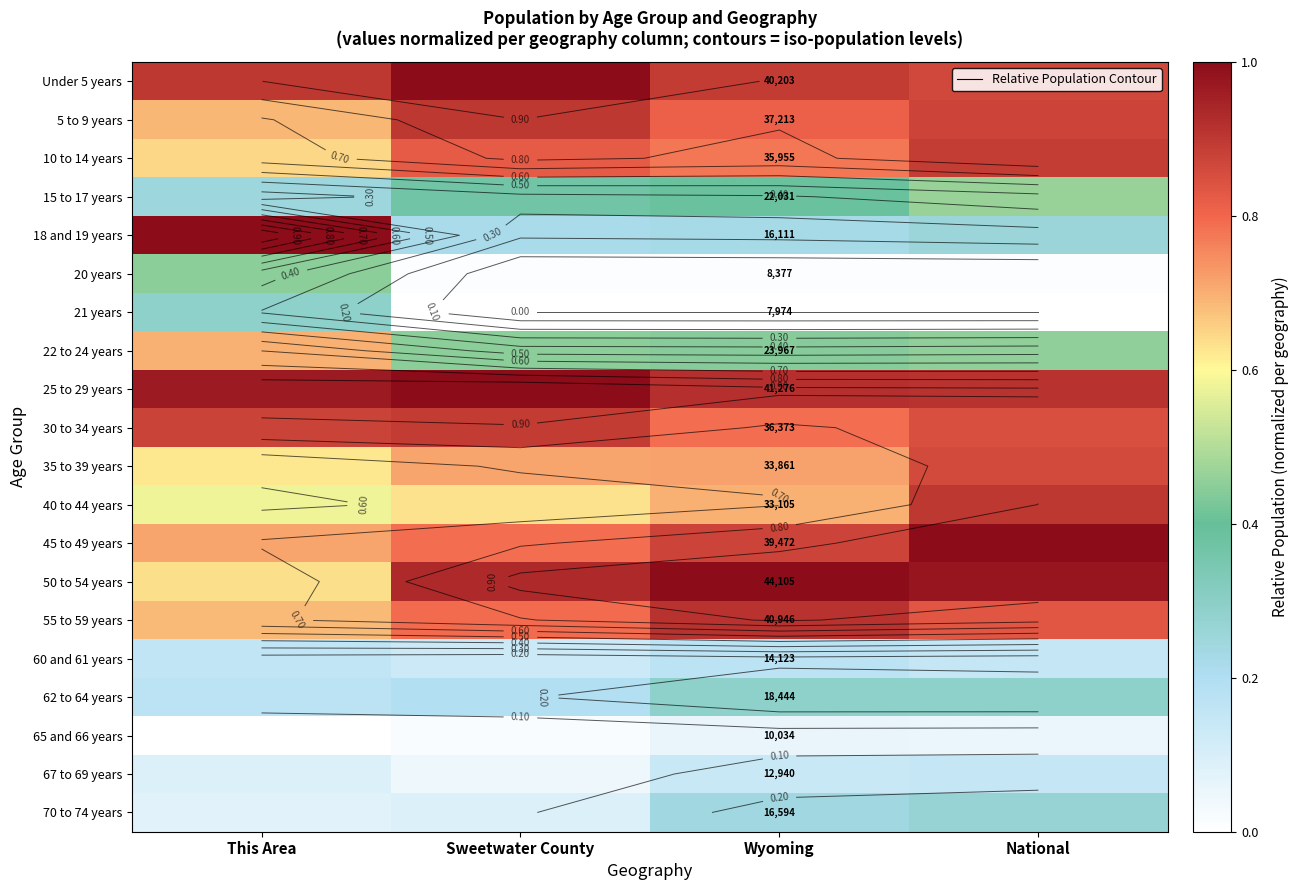

What is the sum of the 30 to 34 years values at Wyoming and Sweetwater County?

1.7